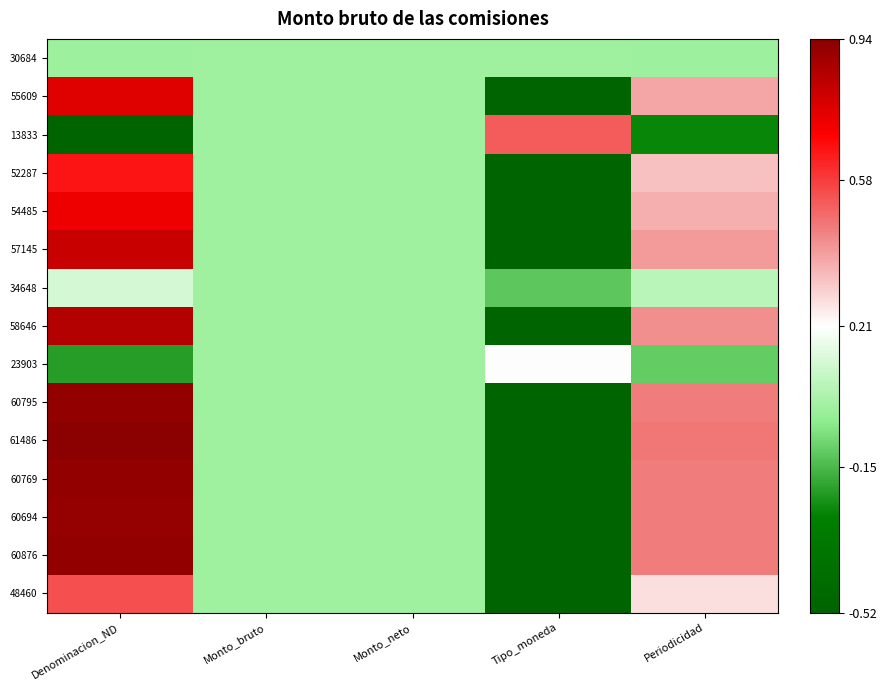

At which category does the chart reach its peak across all series?

Denominacion_ND